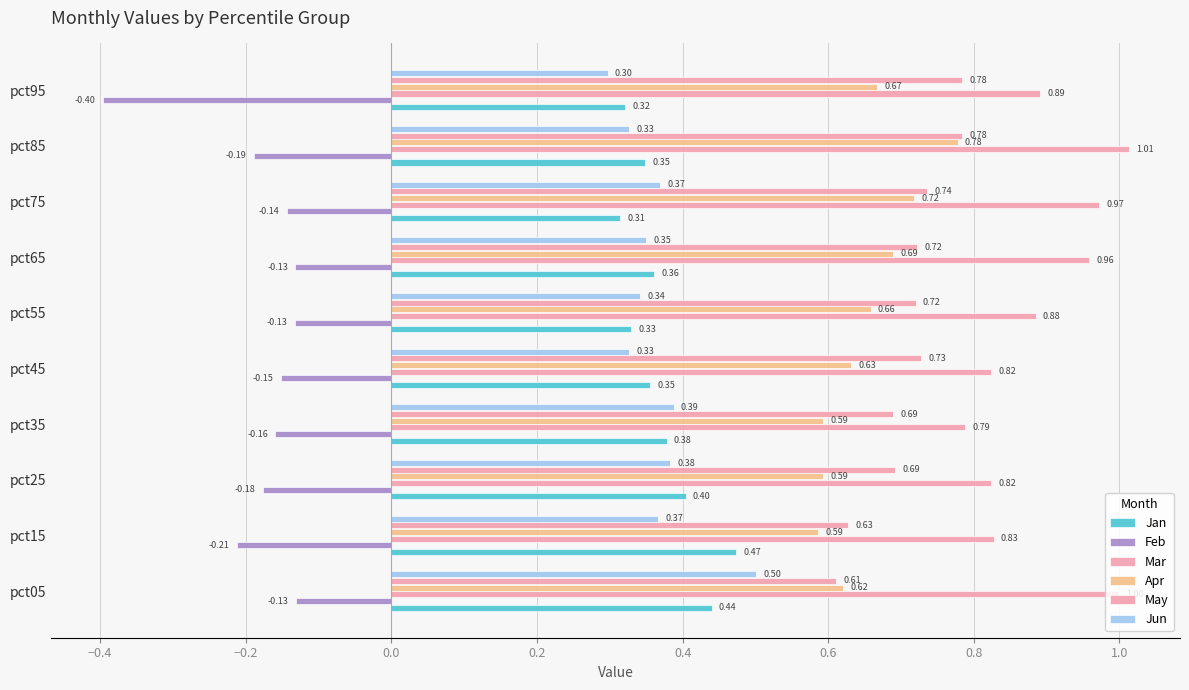

Count the number of data series in this chart.

6